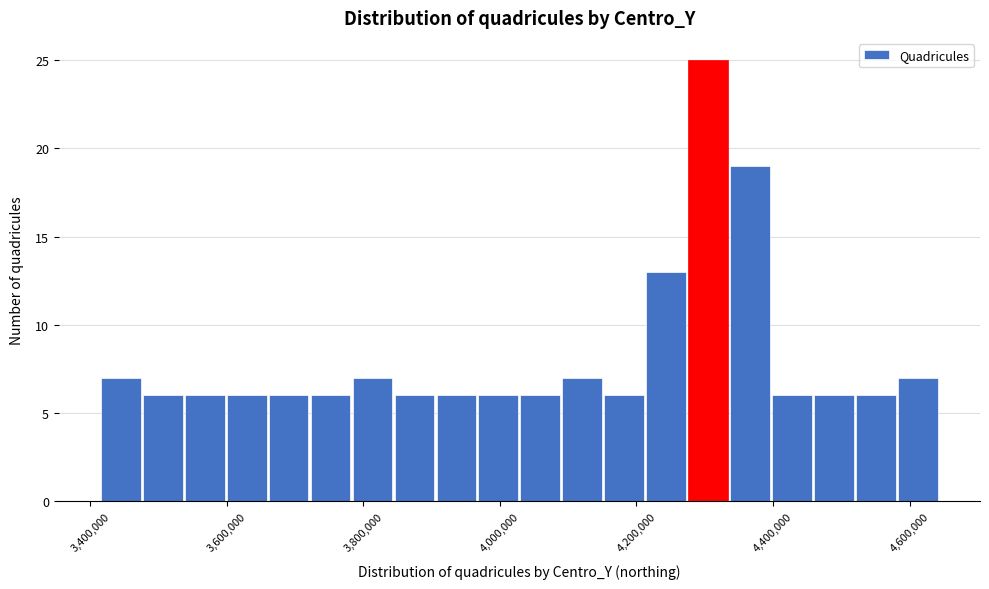

Around what value on the x-axis is the tallest bar? Give the approximate position of its centre, as read against the axis.

4300000